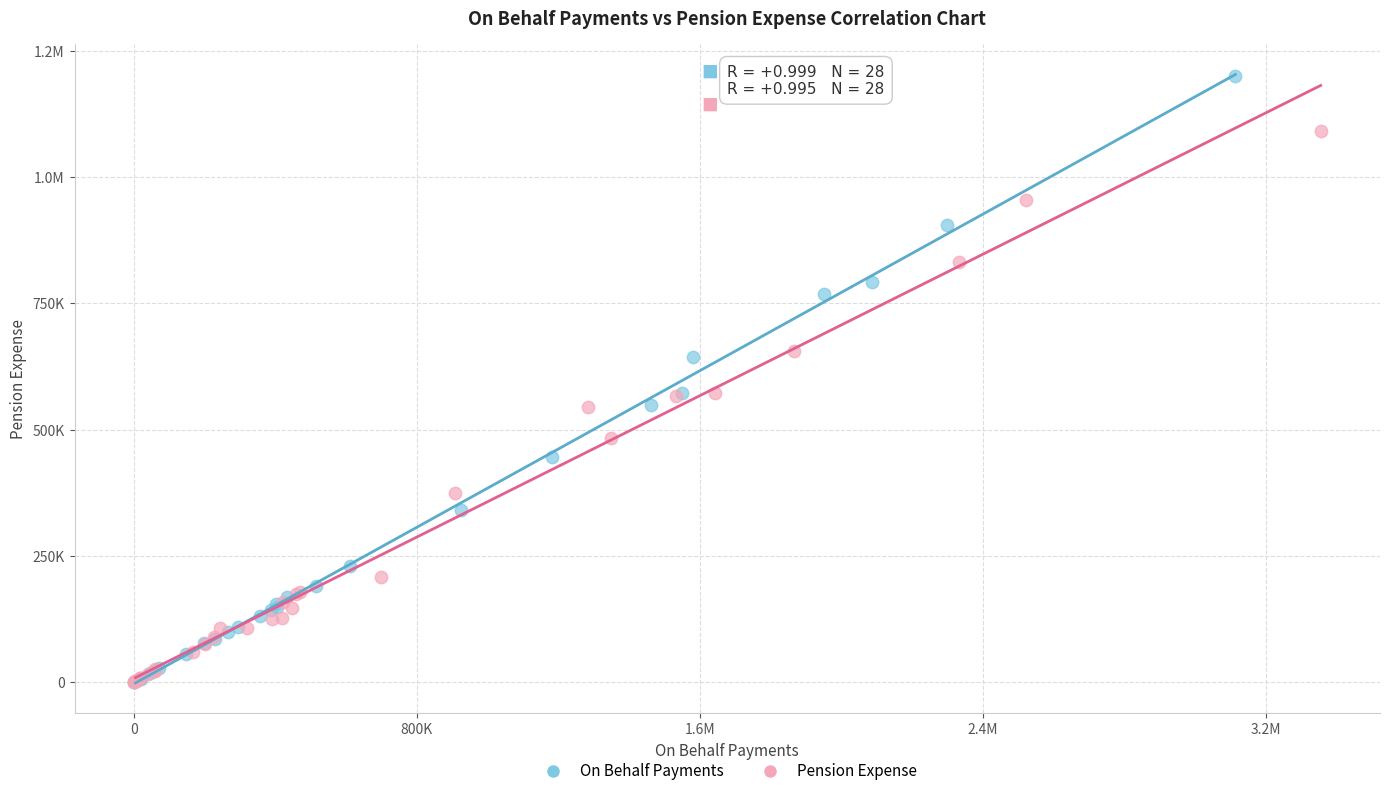

What are all the series names shown in the legend?

On Behalf Payments, Pension Expense